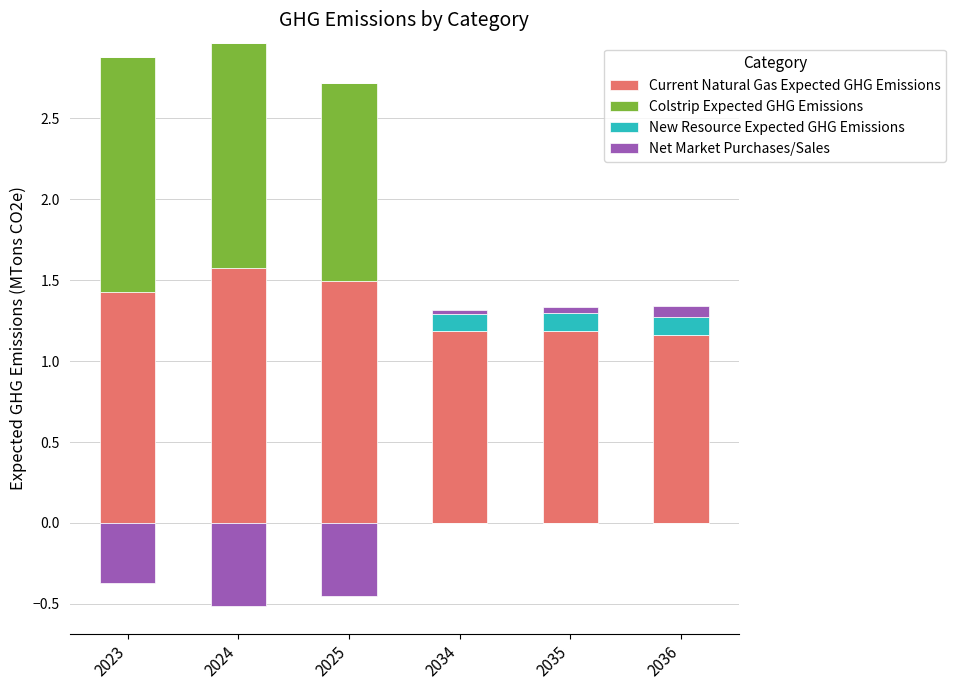

Which has a higher value, 2025 or 2034?

2025